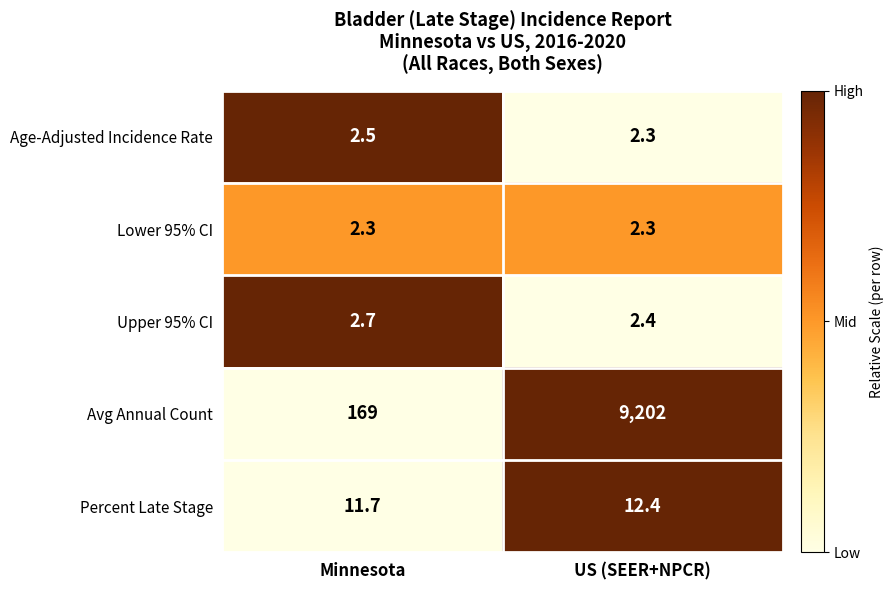

How many data points in Avg Annual Count are less than 9202?

1